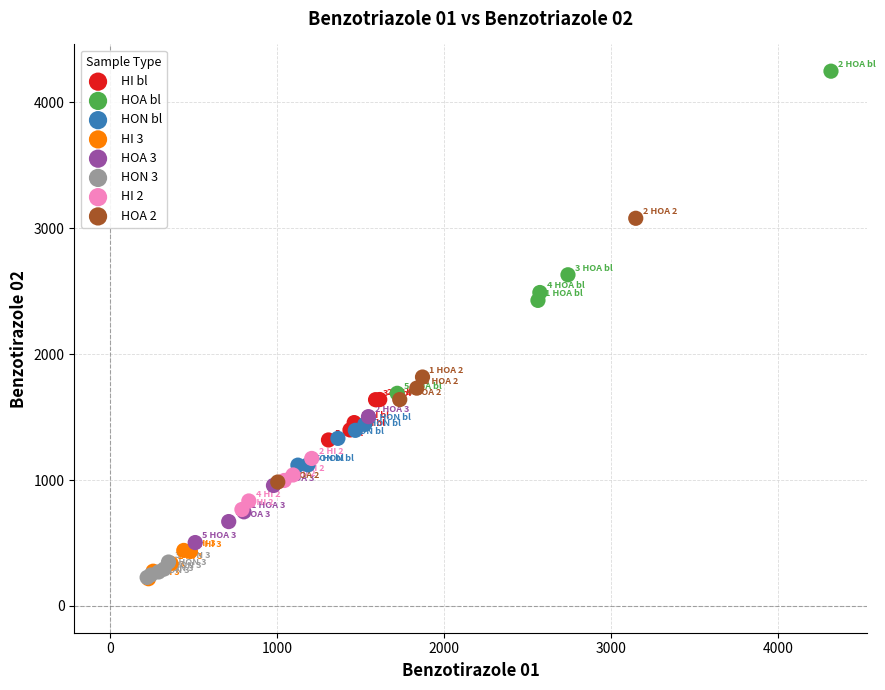

Which series has the largest Y range (max minus min)?

HOA bl